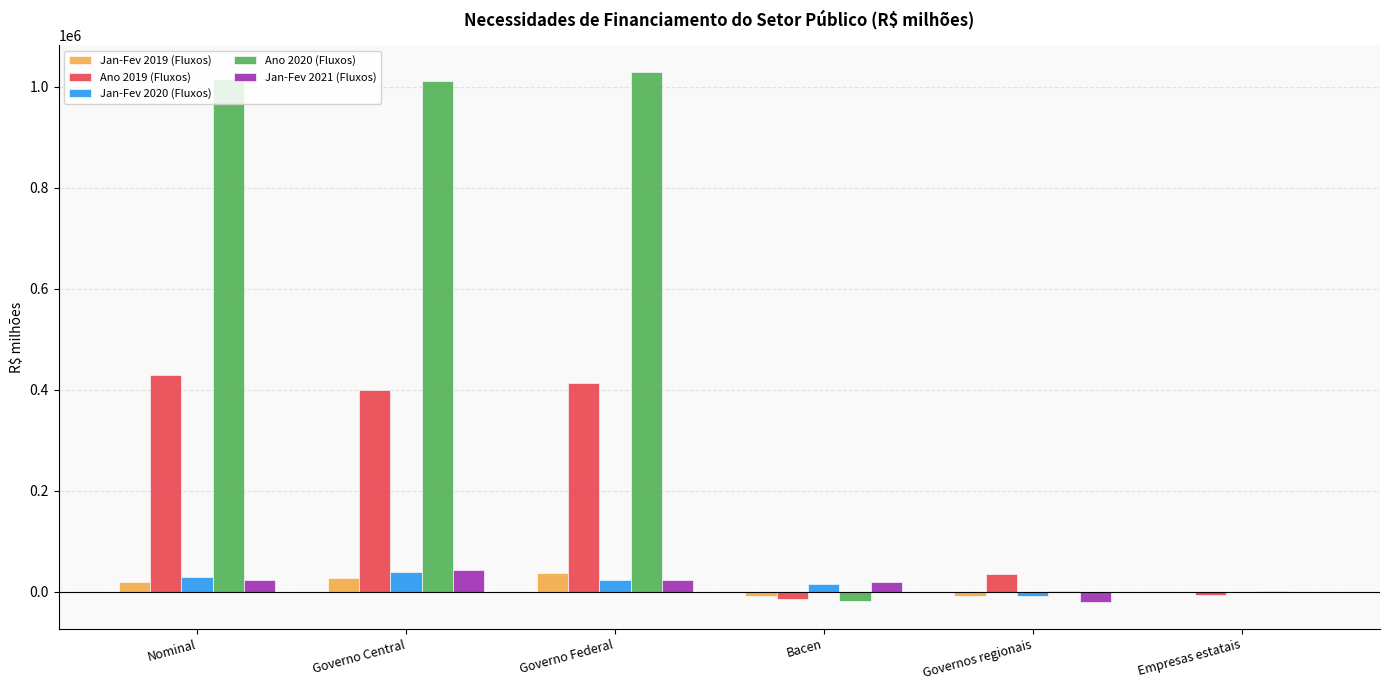

What is the sum of all Jan-Fev 2020 (Fluxos) values?

99148.2